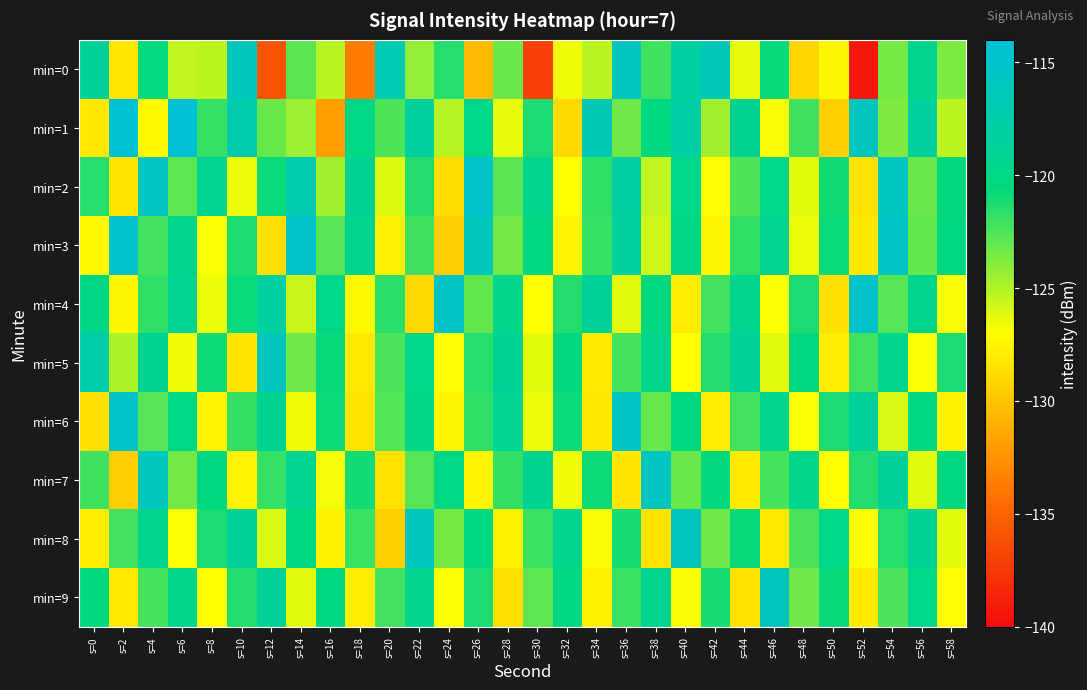

Reading left to right, what are all the values shown in this chart?

min=0: s=0=-118.7	s=2=-128.2	s=4=-120.6	s=6=-125.4	s=8=-125.3	s=10=-116.1	s=12=-136.0	s=14=-122.8	s=16=-125.2	s=18=-133.7	s=20=-116.7	s=22=-124.2	s=24=-121.5	s=26=-130.4	s=28=-123.2	s=30=-137.0	s=32=-126.6	s=34=-125.2	s=36=-115.9	s=38=-122.1	s=40=-118.2	s=42=-116.4	s=44=-126.4	s=46=-120.7	s=48=-129.1	s=50=-127.4	s=52=-139.3	s=54=-123.4	s=56=-119.4	s=58=-123.7
min=1: s=0=-128.2	s=2=-114.6	s=4=-127.2	s=6=-114.4	s=8=-121.9	s=10=-117.2	s=12=-123.2	s=14=-124.5	s=16=-131.9	s=18=-120.1	s=20=-122.5	s=22=-118.3	s=24=-125.1	s=26=-119.8	s=28=-126.4	s=30=-121.2	s=32=-128.9	s=34=-116.7	s=36=-123.3	s=38=-120.5	s=40=-117.8	s=42=-124.6	s=44=-119.2	s=46=-126.8	s=48=-122.1	s=50=-129.4	s=52=-115.9	s=54=-123.7	s=56=-118.5	s=58=-125.3
min=2: s=0=-121.5	s=2=-128.3	s=4=-115.7	s=6=-122.9	s=8=-119.1	s=10=-126.5	s=12=-120.8	s=14=-117.2	s=16=-124.6	s=18=-118.9	s=20=-126.1	s=22=-121.4	s=24=-128.7	s=26=-115.3	s=28=-122.8	s=30=-119.5	s=32=-127.0	s=34=-121.7	s=36=-118.1	s=38=-125.4	s=40=-119.8	s=42=-127.2	s=44=-122.5	s=46=-119.9	s=48=-126.3	s=50=-121.0	s=52=-128.4	s=54=-115.8	s=56=-123.2	s=58=-120.6
min=3: s=0=-127.3	s=2=-114.9	s=4=-122.2	s=6=-119.6	s=8=-126.9	s=10=-121.3	s=12=-128.6	s=14=-115.2	s=16=-122.7	s=18=-119.4	s=20=-127.8	s=22=-122.1	s=24=-129.5	s=26=-116.1	s=28=-123.4	s=30=-120.2	s=32=-127.6	s=34=-121.9	s=36=-118.3	s=38=-125.7	s=40=-120.0	s=42=-127.4	s=44=-121.7	s=46=-119.1	s=48=-126.5	s=50=-120.8	s=52=-128.2	s=54=-115.6	s=56=-123.0	s=58=-120.4
min=4: s=0=-120.0	s=2=-127.4	s=4=-121.7	s=6=-119.1	s=8=-126.5	s=10=-120.8	s=12=-118.2	s=14=-125.6	s=16=-119.9	s=18=-127.3	s=20=-121.6	s=22=-128.9	s=24=-115.5	s=26=-123.0	s=28=-119.7	s=30=-127.1	s=32=-121.4	s=34=-118.8	s=36=-126.2	s=38=-120.5	s=40=-127.9	s=42=-122.2	s=44=-119.6	s=46=-126.9	s=48=-121.2	s=50=-128.6	s=52=-115.2	s=54=-122.7	s=56=-119.4	s=58=-126.8
min=5: s=0=-117.5	s=2=-124.9	s=4=-119.2	s=6=-126.6	s=8=-120.9	s=10=-128.3	s=12=-115.9	s=14=-123.3	s=16=-120.7	s=18=-128.1	s=20=-122.4	s=22=-119.8	s=24=-127.2	s=26=-121.5	s=28=-118.9	s=30=-126.3	s=32=-120.6	s=34=-128.0	s=36=-122.3	s=38=-119.7	s=40=-127.1	s=42=-121.4	s=44=-118.8	s=46=-126.2	s=48=-120.5	s=50=-127.9	s=52=-122.2	s=54=-119.6	s=56=-126.9	s=58=-121.2
min=6: s=0=-128.6	s=2=-115.2	s=4=-122.7	s=6=-120.1	s=8=-127.5	s=10=-121.8	s=12=-119.2	s=14=-126.6	s=16=-120.9	s=18=-128.3	s=20=-122.6	s=22=-120.0	s=24=-127.4	s=26=-121.7	s=28=-119.1	s=30=-126.5	s=32=-120.8	s=34=-128.2	s=36=-115.6	s=38=-123.1	s=40=-120.5	s=42=-127.9	s=44=-122.2	s=46=-119.6	s=48=-126.9	s=50=-121.2	s=52=-118.6	s=54=-126.0	s=56=-120.3	s=58=-127.7
min=7: s=0=-122.1	s=2=-129.5	s=4=-116.1	s=6=-123.4	s=8=-120.2	s=10=-127.6	s=12=-121.9	s=14=-119.3	s=16=-126.7	s=18=-121.0	s=20=-128.4	s=22=-122.7	s=24=-120.1	s=26=-127.5	s=28=-121.8	s=30=-119.2	s=32=-126.6	s=34=-120.9	s=36=-128.3	s=38=-115.7	s=40=-123.2	s=42=-120.6	s=44=-128.0	s=46=-122.3	s=48=-119.7	s=50=-127.1	s=52=-121.4	s=54=-118.8	s=56=-126.2	s=58=-120.5
min=8: s=0=-127.9	s=2=-122.2	s=4=-119.6	s=6=-126.9	s=8=-121.2	s=10=-118.6	s=12=-126.0	s=14=-120.3	s=16=-127.7	s=18=-122.0	s=20=-129.4	s=22=-116.0	s=24=-123.5	s=26=-120.3	s=28=-127.7	s=30=-122.0	s=32=-119.4	s=34=-126.8	s=36=-121.1	s=38=-128.5	s=40=-115.9	s=42=-123.3	s=44=-120.7	s=46=-128.1	s=48=-122.4	s=50=-119.8	s=52=-127.2	s=54=-121.5	s=56=-118.9	s=58=-126.3
min=9: s=0=-120.6	s=2=-128.0	s=4=-122.3	s=6=-119.7	s=8=-127.1	s=10=-121.4	s=12=-118.8	s=14=-126.2	s=16=-120.5	s=18=-127.9	s=20=-122.2	s=22=-119.6	s=24=-126.9	s=26=-121.2	s=28=-128.6	s=30=-122.9	s=32=-120.3	s=34=-127.7	s=36=-122.0	s=38=-119.4	s=40=-126.8	s=42=-121.1	s=44=-128.5	s=46=-115.9	s=48=-123.3	s=50=-120.7	s=52=-128.1	s=54=-122.4	s=56=-119.8	s=58=-127.2